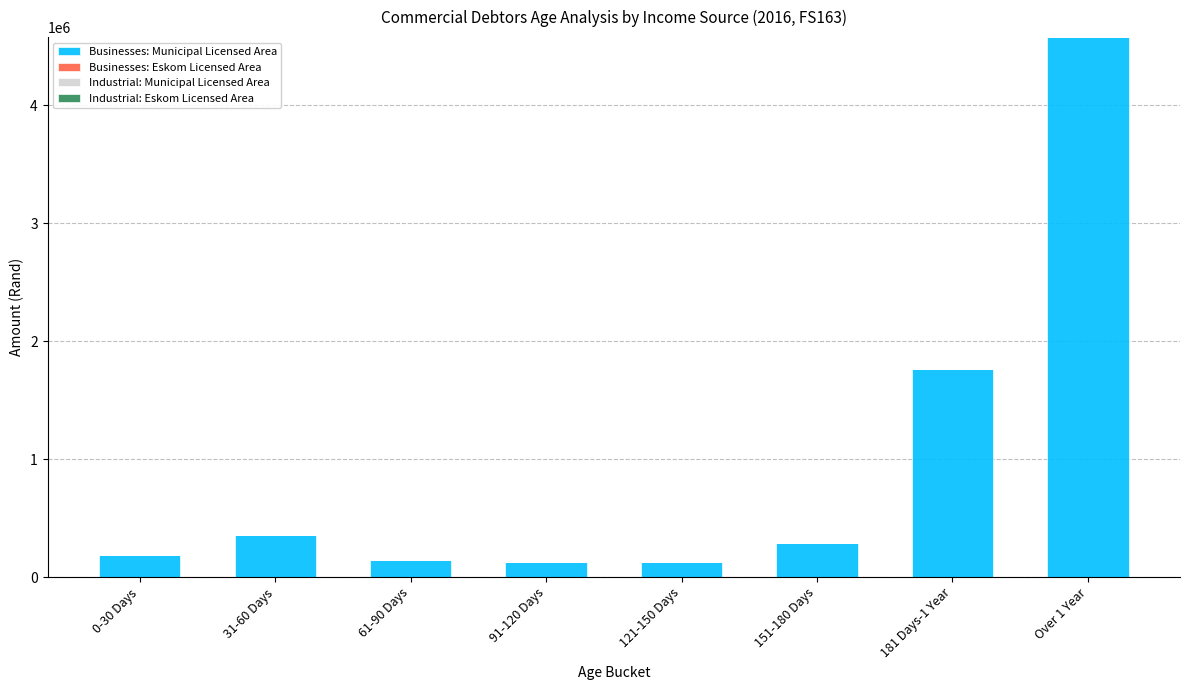

At which label is the value closest to 2350385?

181 Days-1 Year